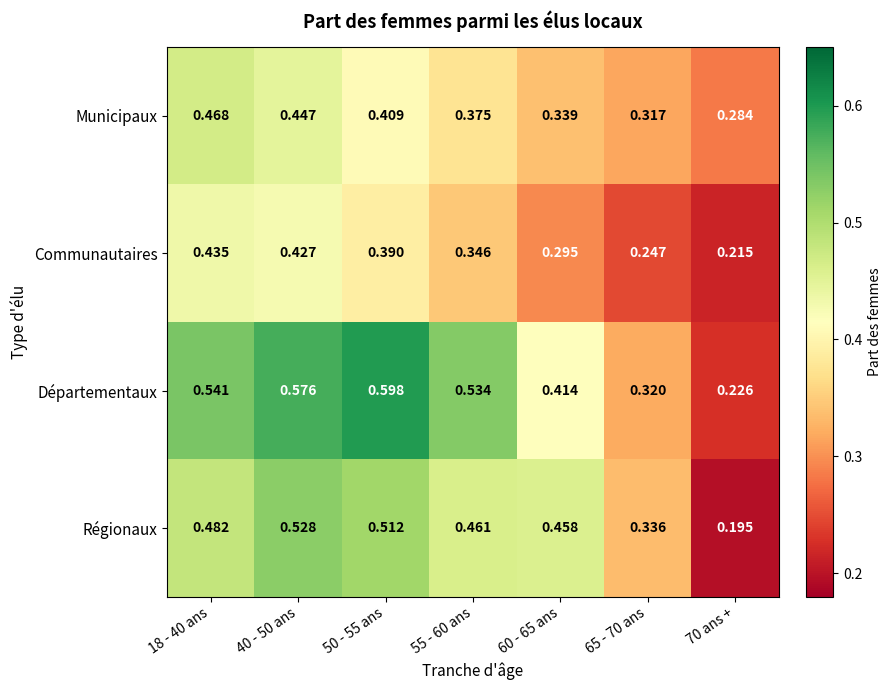

Which series has the widest spread of values?

Départementaux